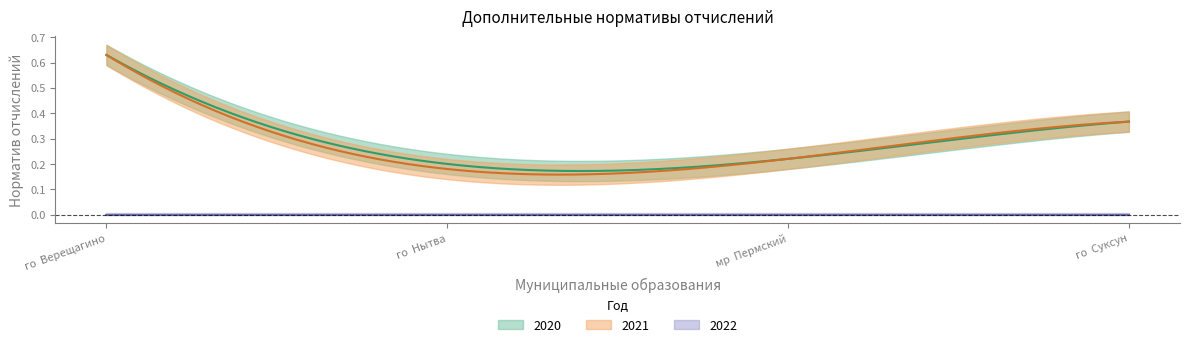

True or false: 2022 and 2020 cross at least once.

False